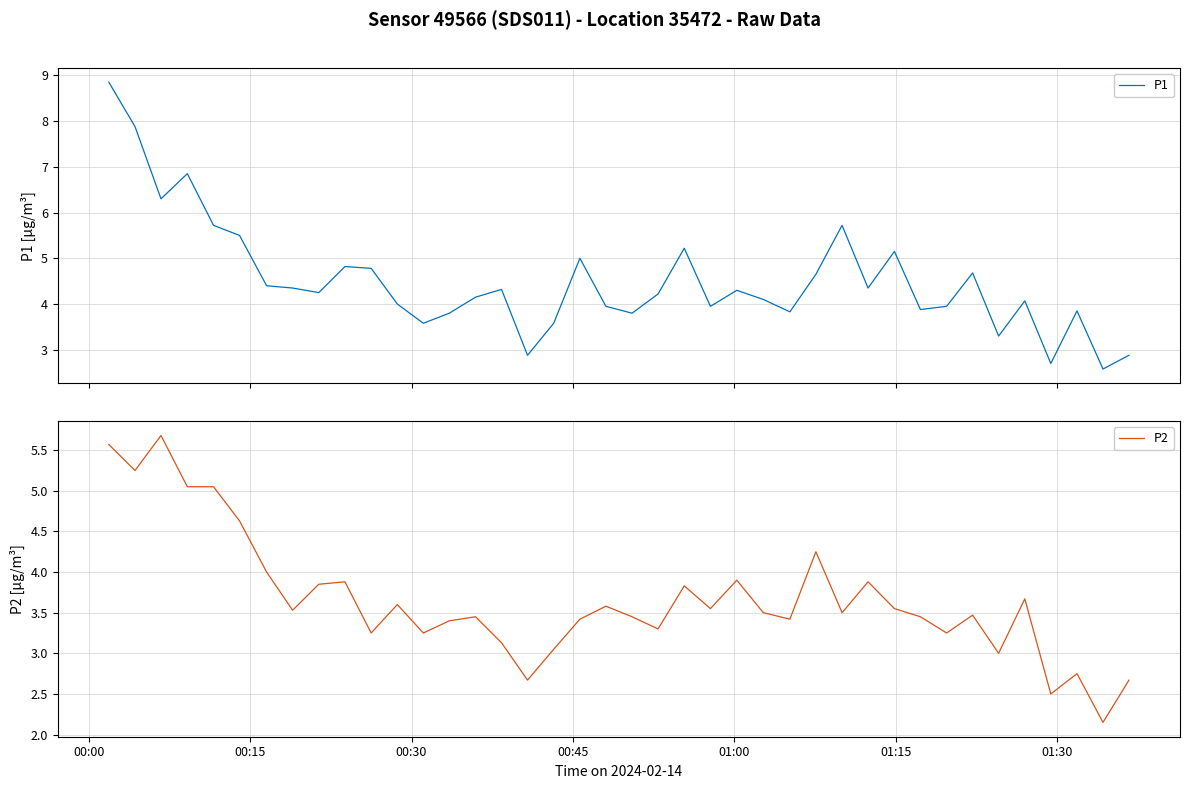

What is the maximum value for P2?

5.7